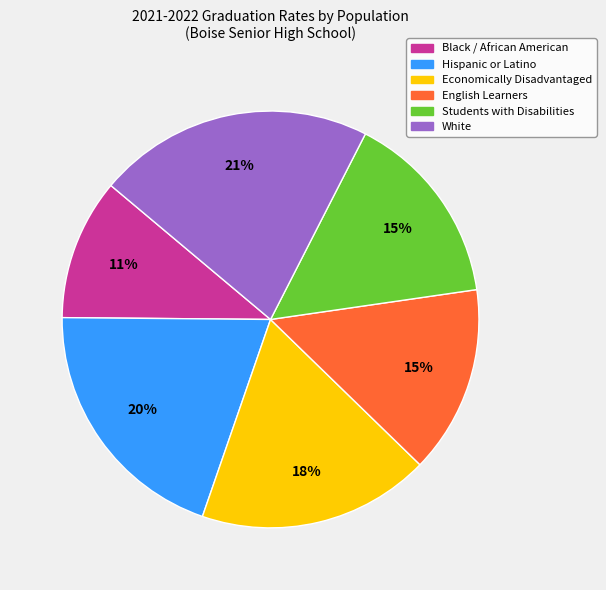

To the nearest percent, what is the difference between the largest and smallest slice percentages?

10%